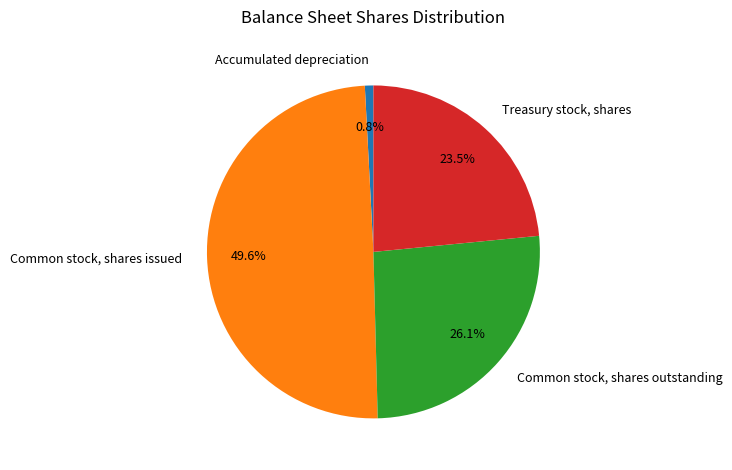

What portion of the pie excludes Common stock, shares issued?

50.4%